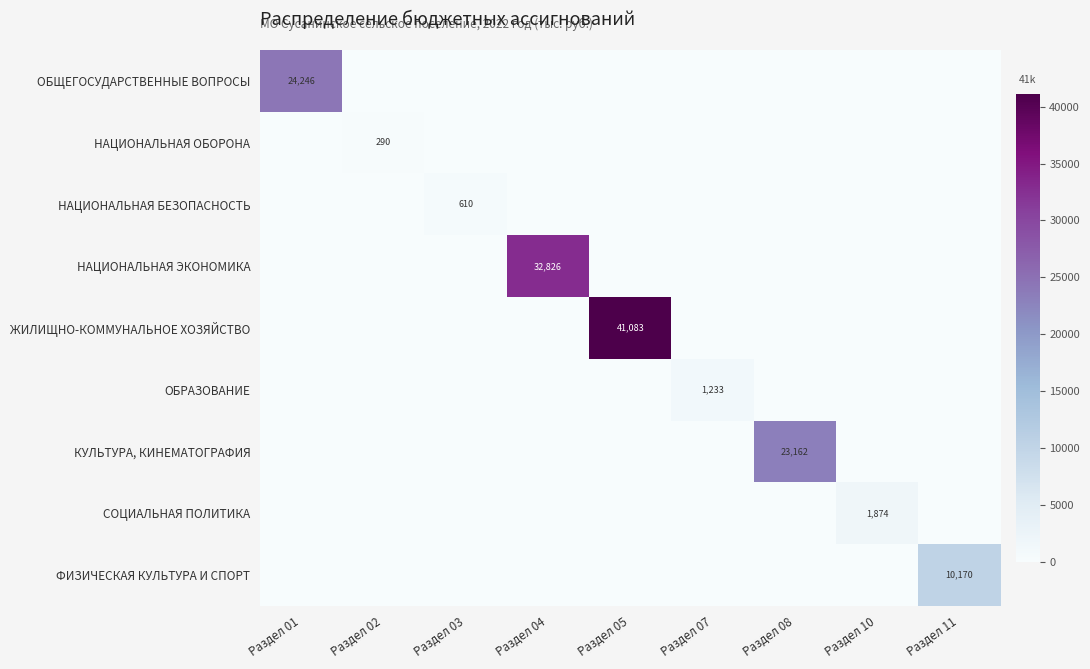

Which series changed the most between Раздел 01 and Раздел 03?

ОБЩЕГОСУДАРСТВЕННЫЕ ВОПРОСЫ